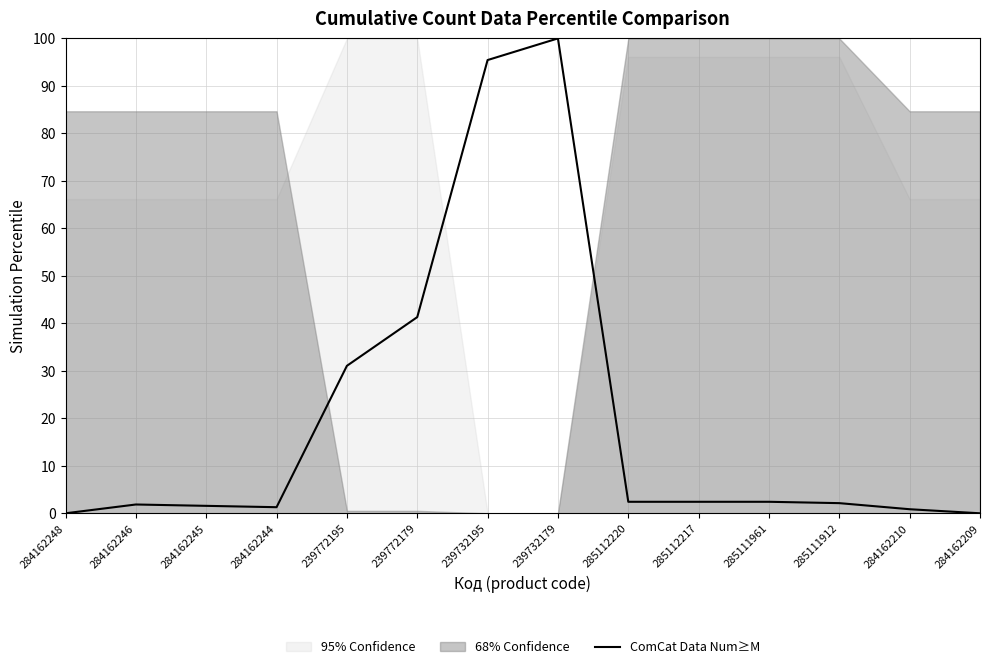

How many lines are shown in the chart?

1